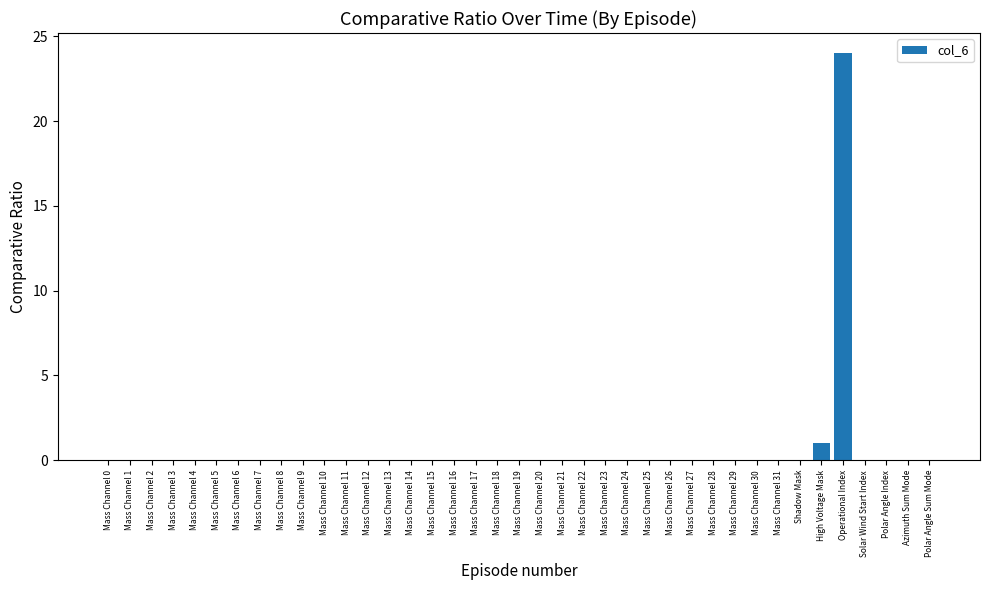

At which label is the value closest to 12?

High Voltage Mask